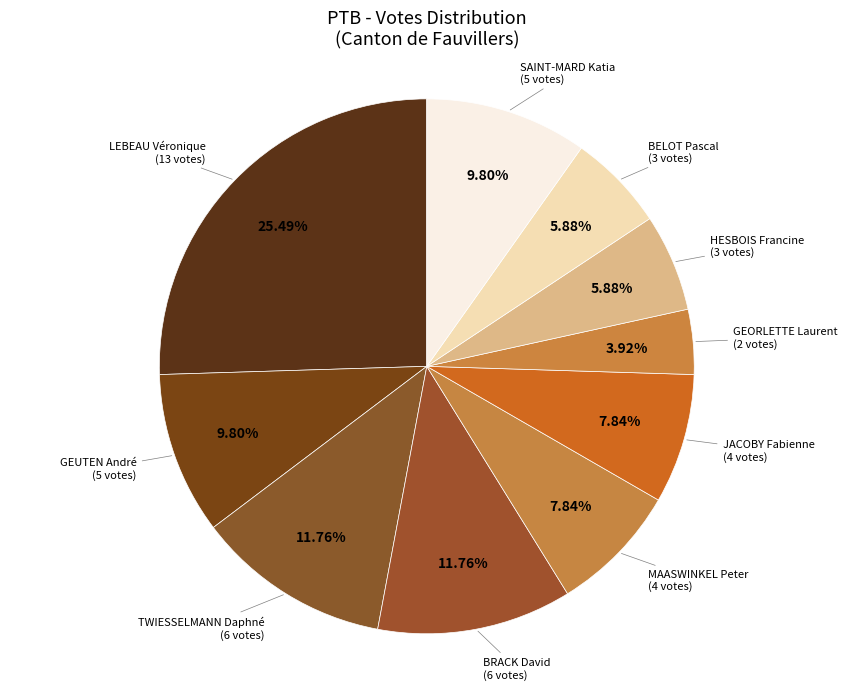

How many slices are in this pie chart?

10